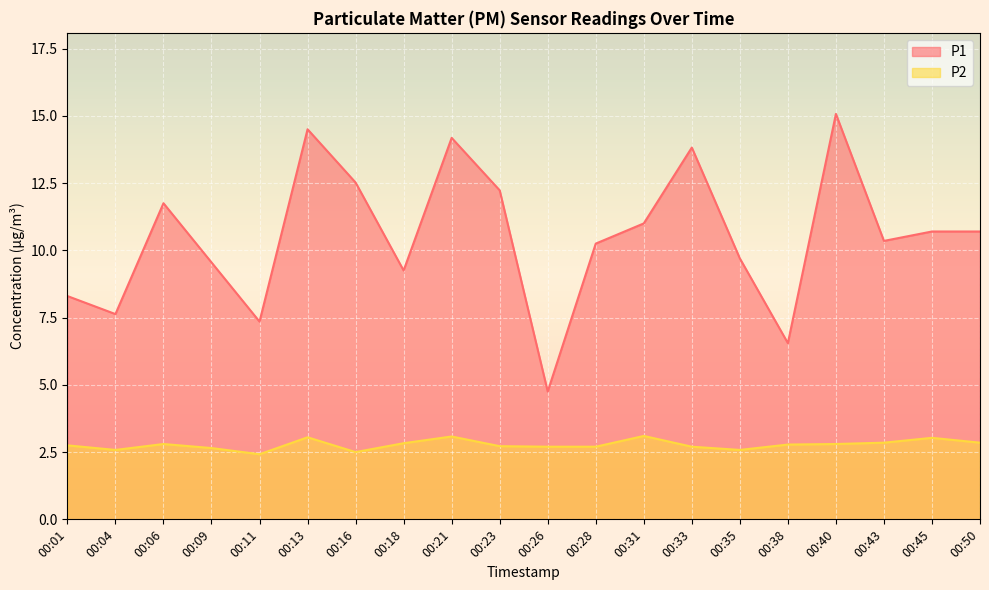

How many interior local valleys does the P2 series have?

4